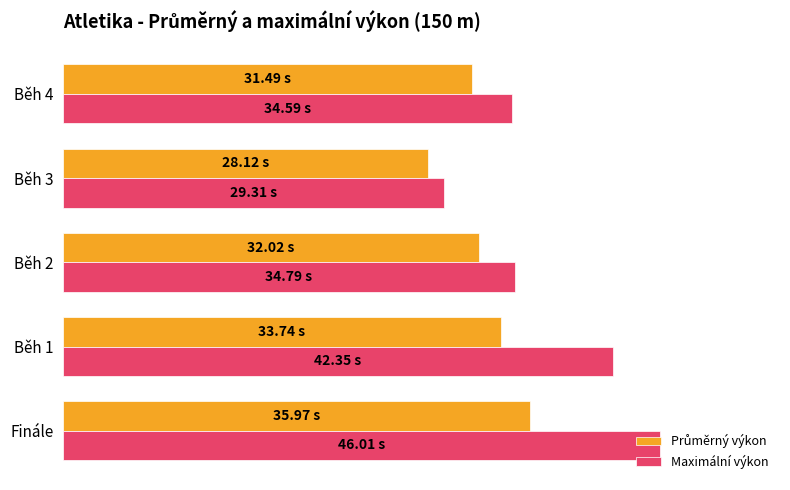

Which series has the largest total across all categories?

Maximální výkon